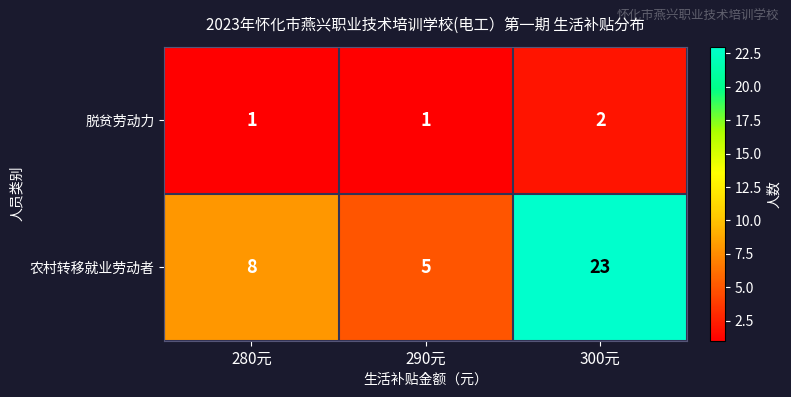

Rank the series by their maximum value, from lowest to highest.

脱贫劳动力, 农村转移就业劳动者